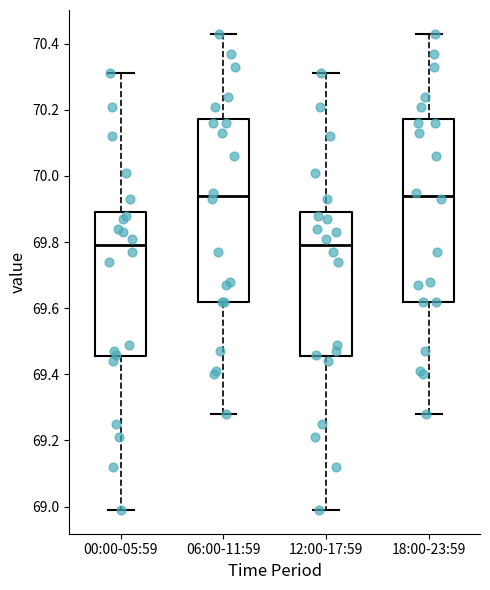

Where is the upper edge of the box for 12:00-17:59 on the y-axis? The values are not printed on the chart, so give them approximately, as read against the axis.

69.90